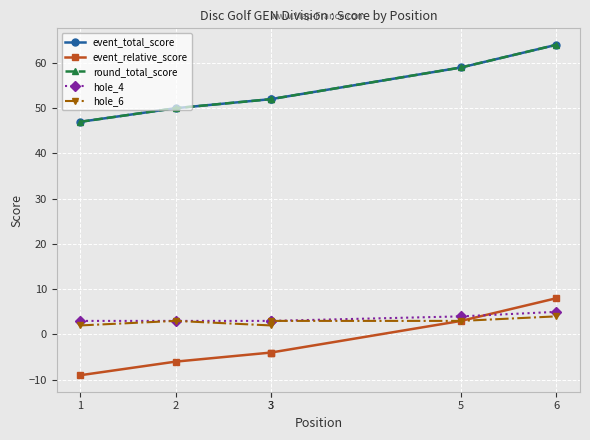

How many intersections are there between hole_4 and event_relative_score?

1